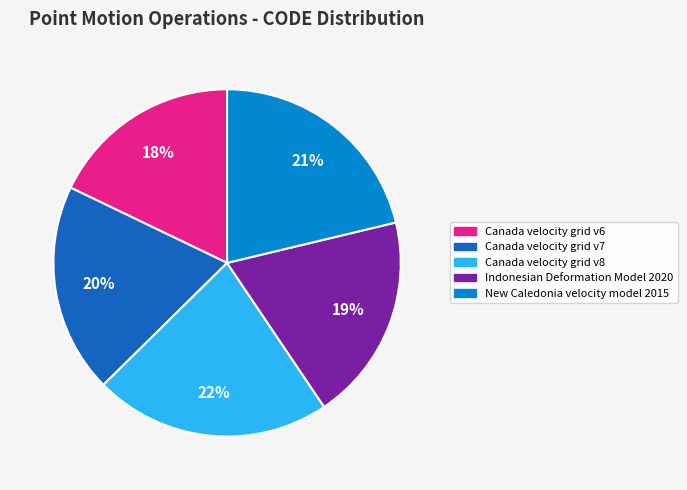

Does Indonesian Deformation Model 2020 account for over 50% of the chart?

No